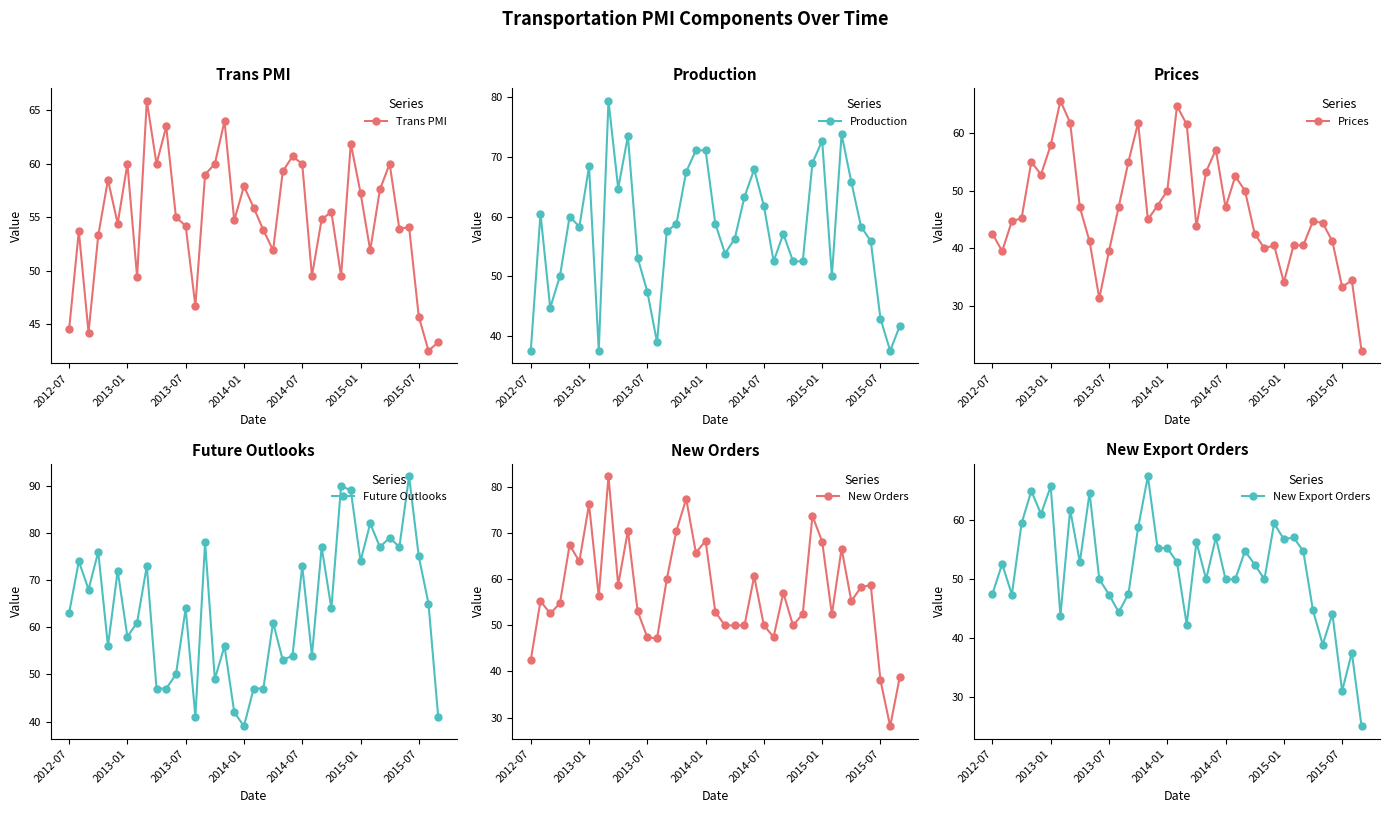

What is the maximum value for Trans PMI?

65.9